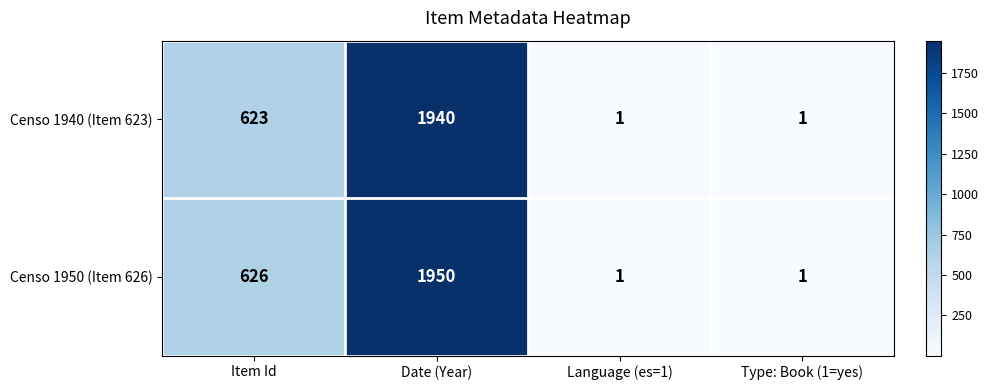

What is the difference between the maximum and second lowest values in the Censo 1940 (Item 623) series?

1939